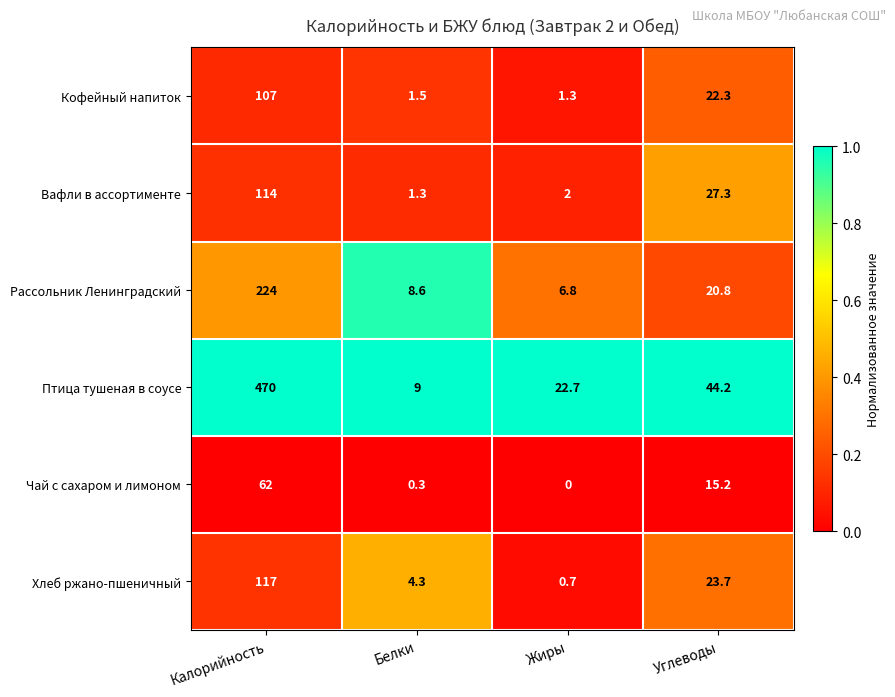

Reading left to right, what are all the values shown in this chart?

Кофейный напиток: 107.0	1.5	1.3	22.3
Вафли в ассортименте: 114.0	1.3	2.0	27.3
Рассольник Ленинградский: 224.0	8.6	6.8	20.8
Птица тушеная в соусе: 470.0	9.0	22.7	44.2
Чай с сахаром и лимоном: 62.0	0.3	0.0	15.2
Хлеб ржано-пшеничный: 117.0	4.3	0.7	23.7